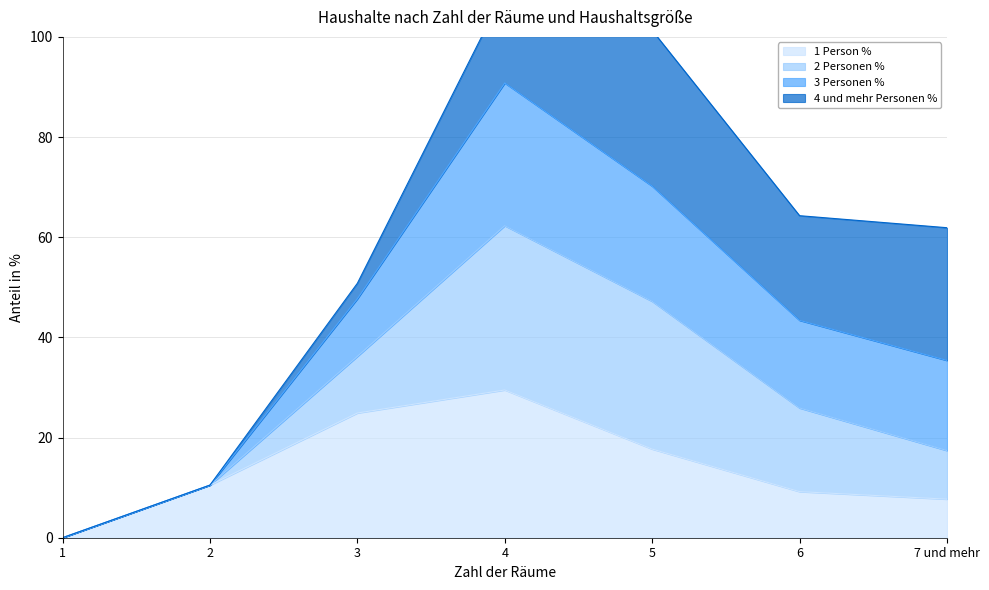

At which label does 1 Person % reach its peak?

4